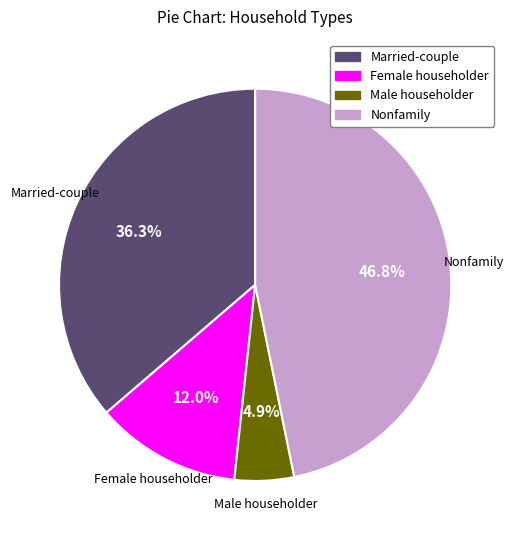

Is there any slice that represents more than half of the pie?

No